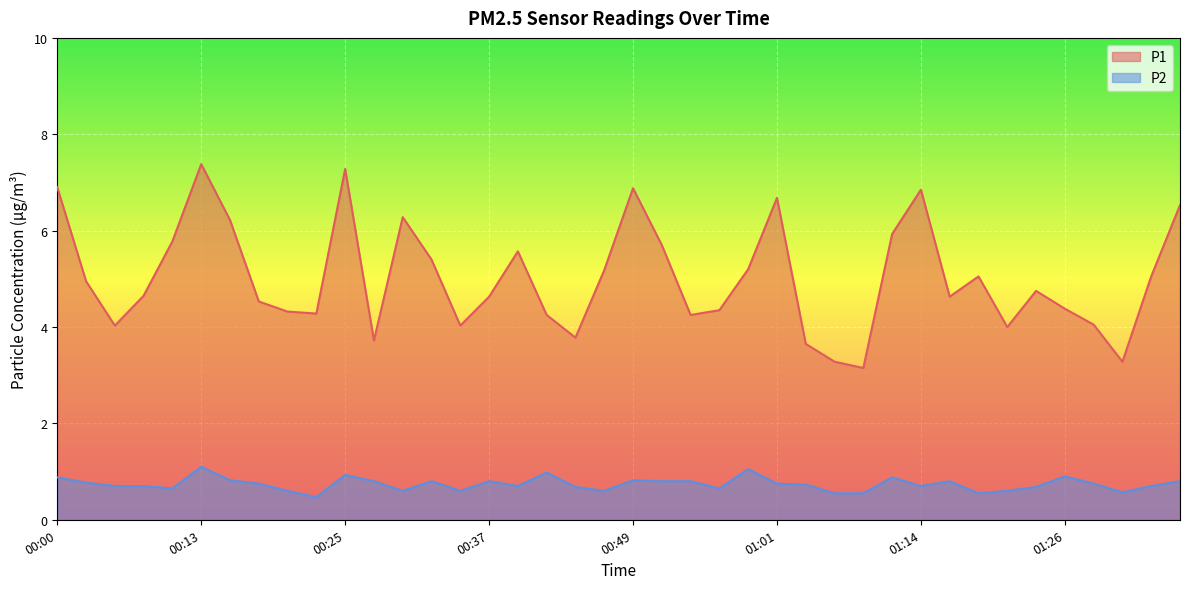

How many interior local peaks does the P1 series have?

9